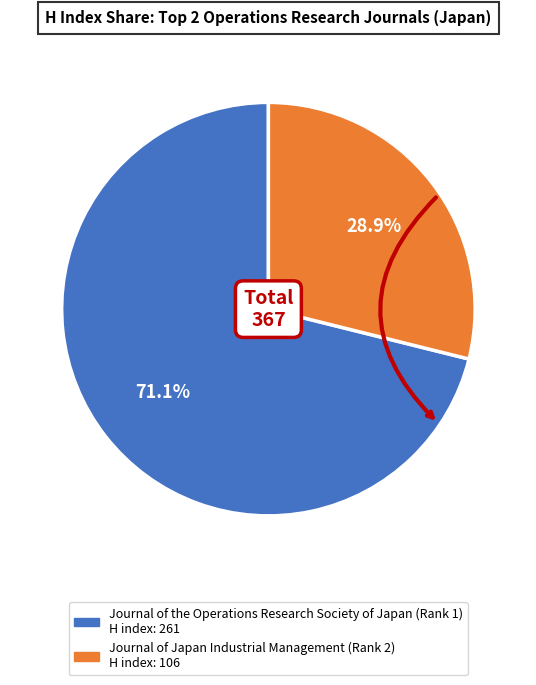

Which has a higher value, Journal of Japan Industrial Management (Rank 2) or Journal of the Operations Research Society of Japan (Rank 1)?

Journal of the Operations Research Society of Japan (Rank 1)